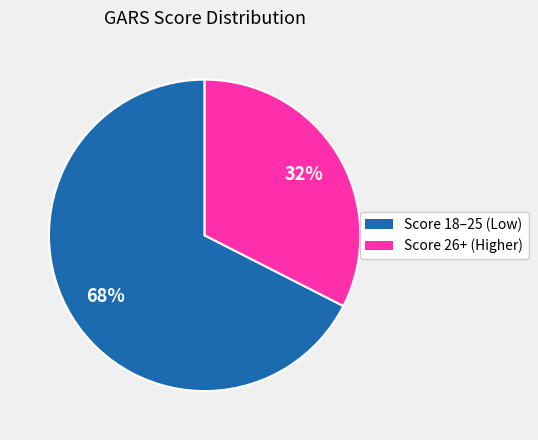

Does any single category account for the majority?

Yes